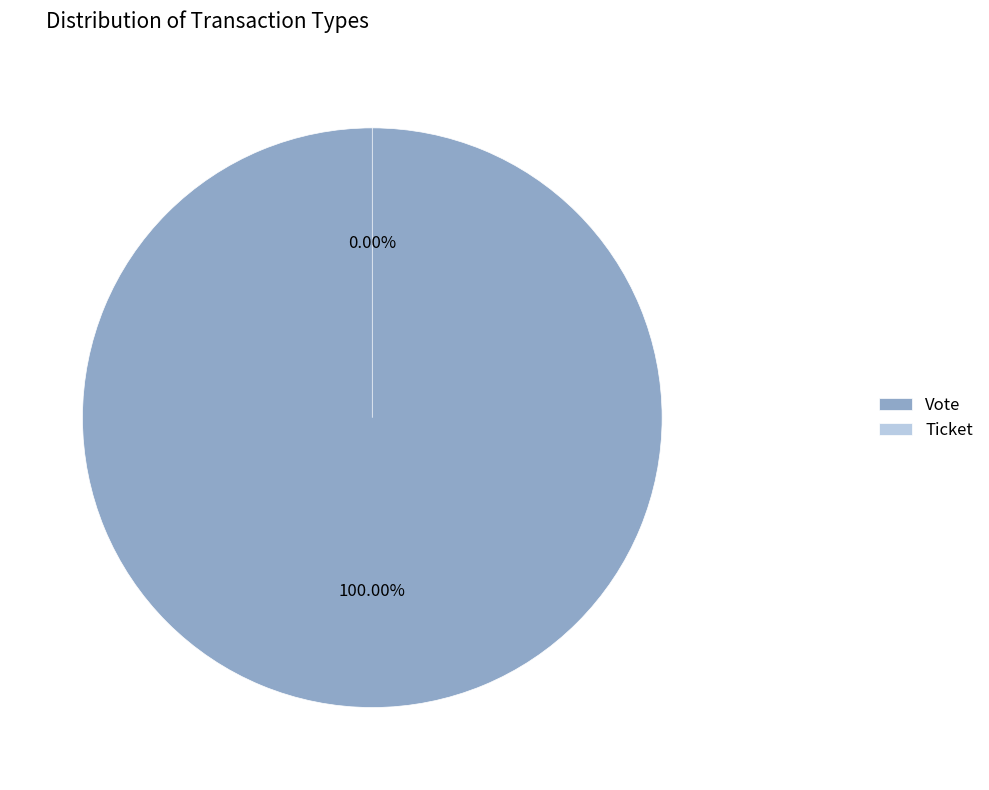

To the nearest percent, what is the combined percentage of Vote and Ticket?

100%